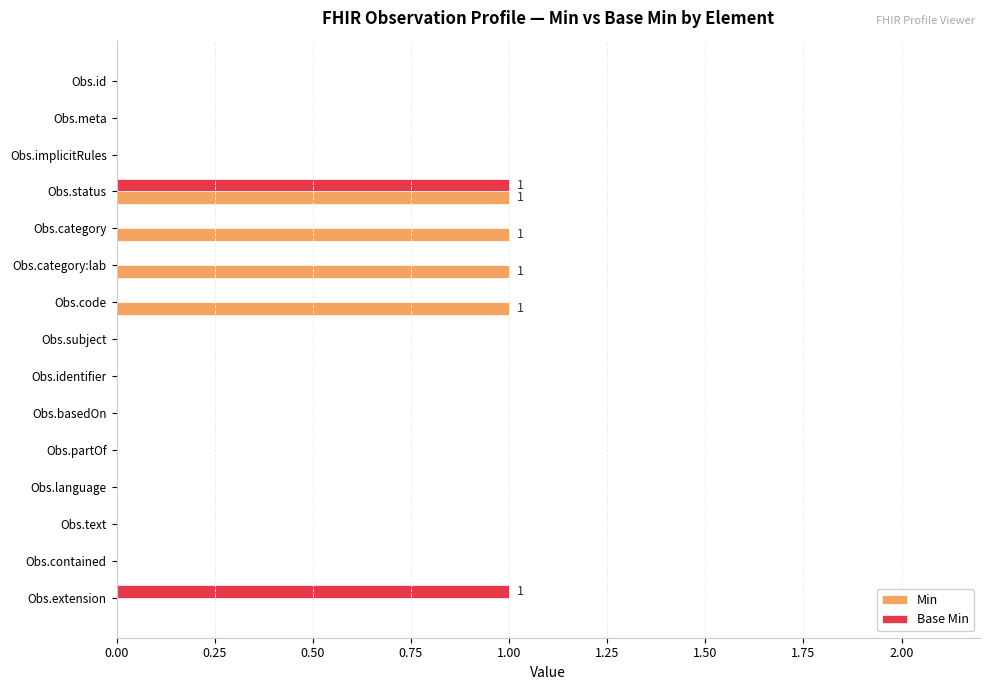

How many Min values are between 0 and 1?

15